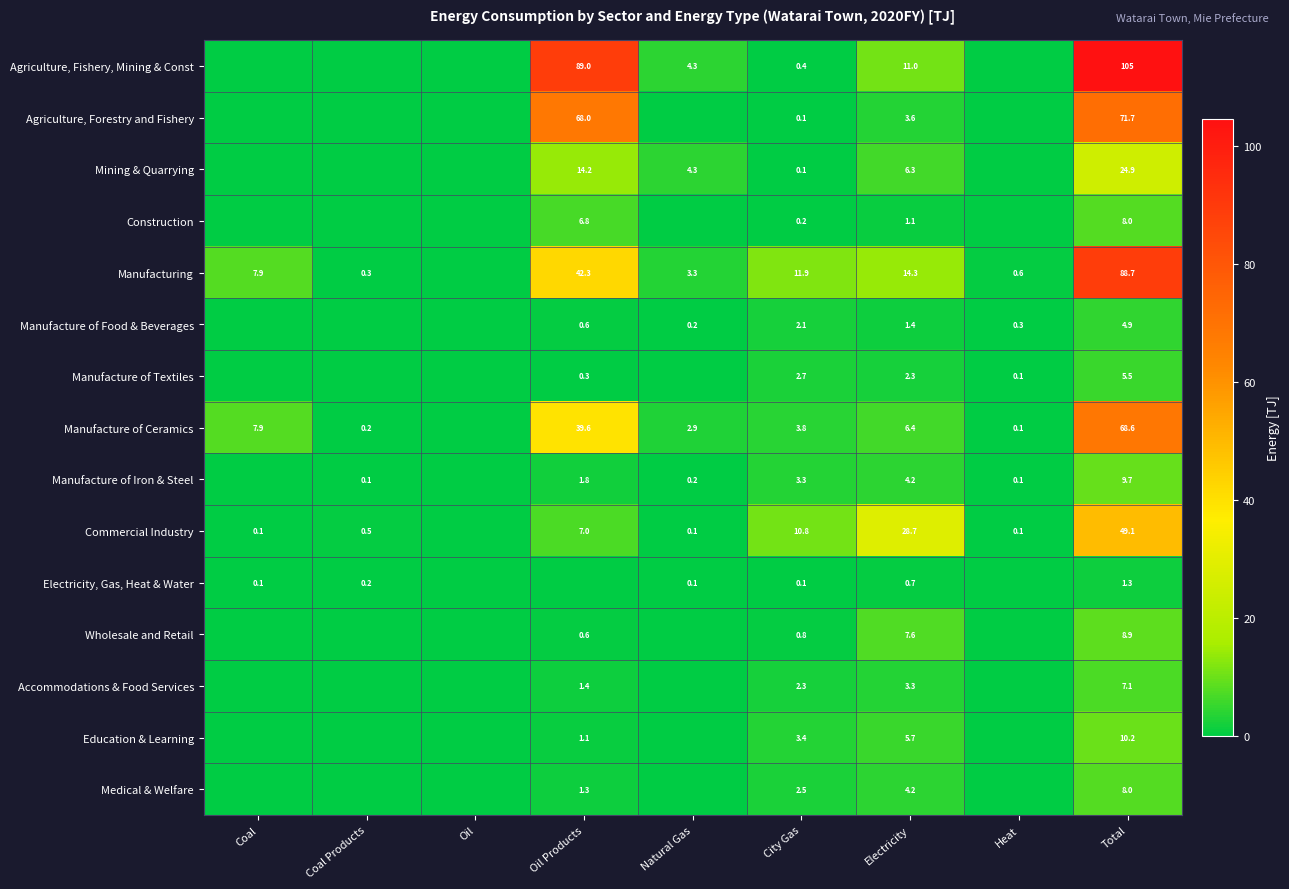

What is the difference between the Commercial Industry values at Coal Products and Oil Products?

6.5